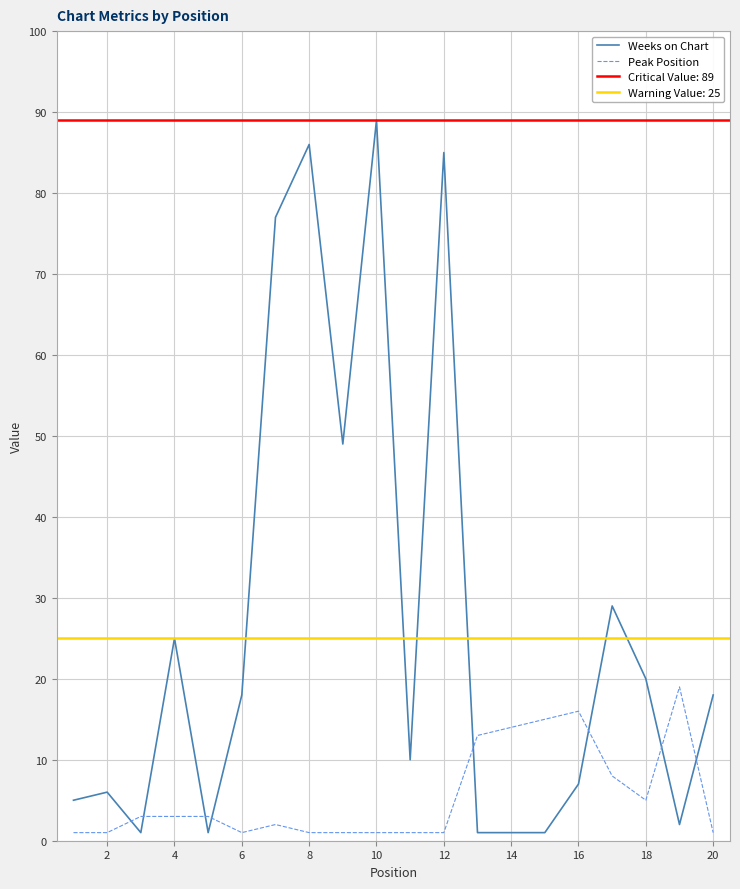

Does the chart have visible grid lines?

Yes